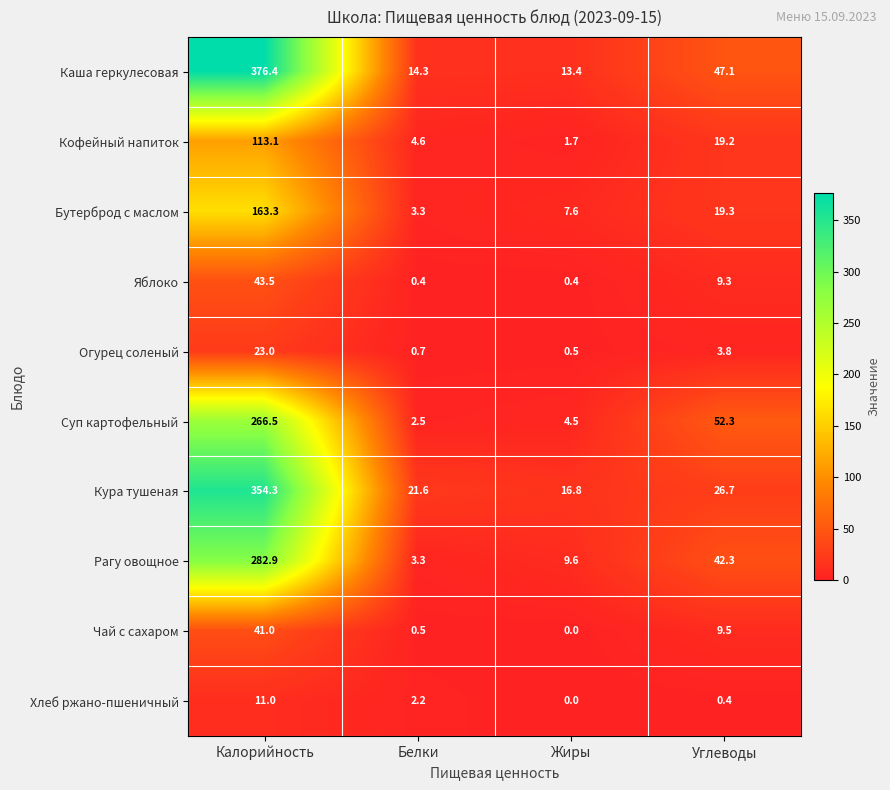

Which category has the highest value in the Каша геркулесовая series?

Калорийность